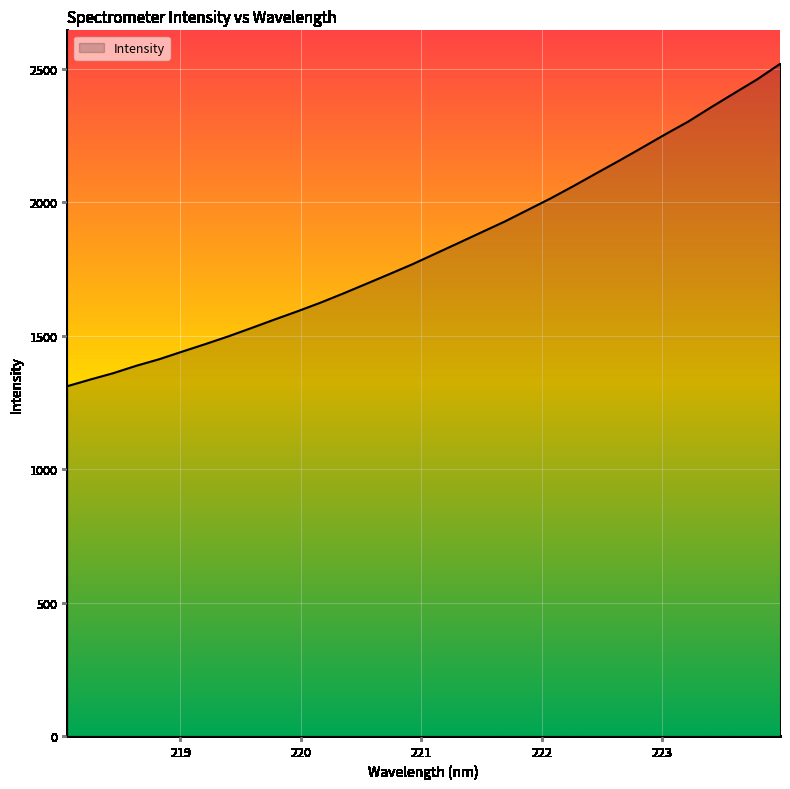

How many lines are shown in the chart?

1